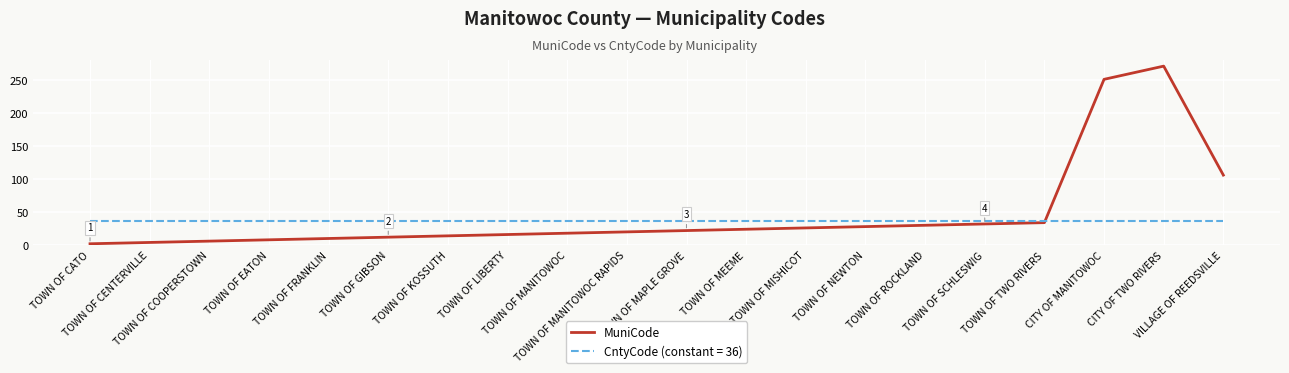

Which series has the widest spread of values?

MuniCode